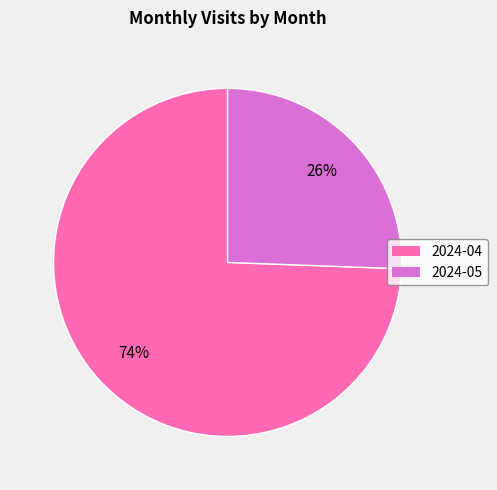

Count the number of slices in the pie.

2